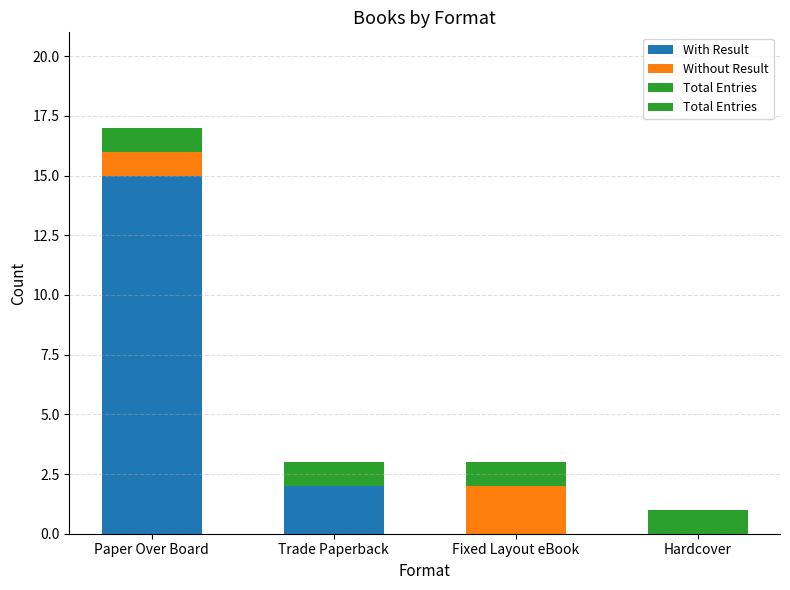

What is the label of the 4th bar from the right?

Paper Over Board